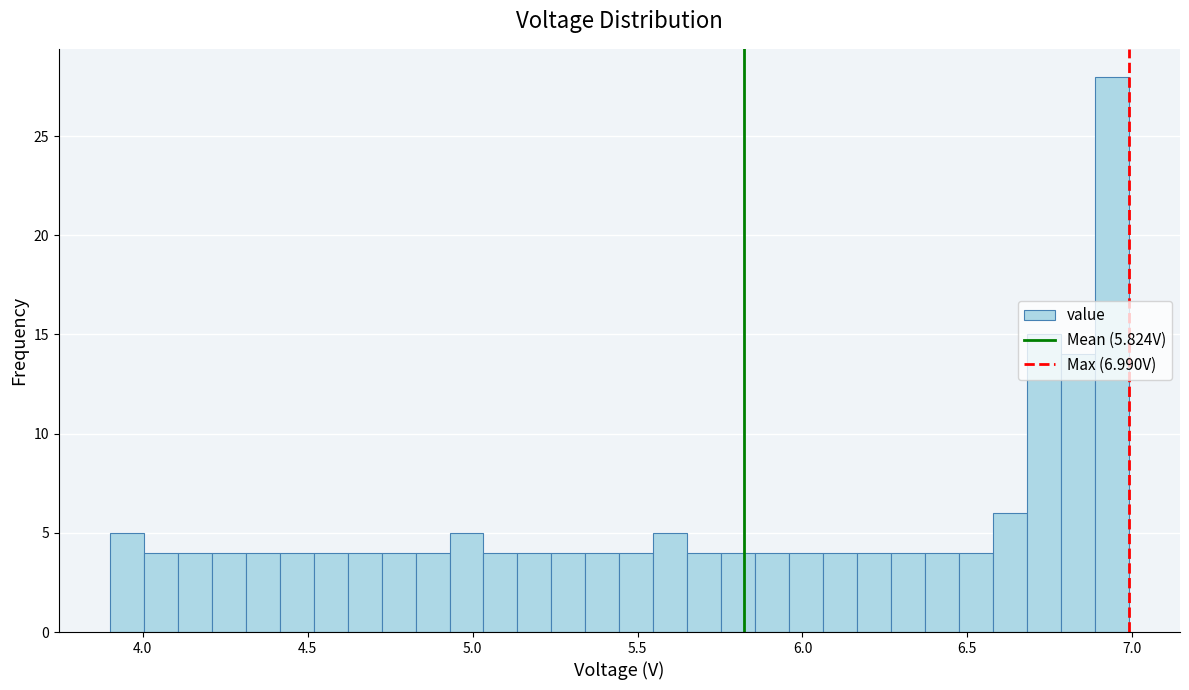

Around what value on the x-axis is the tallest bar? Give the approximate position of its centre, as read against the axis.

6.95